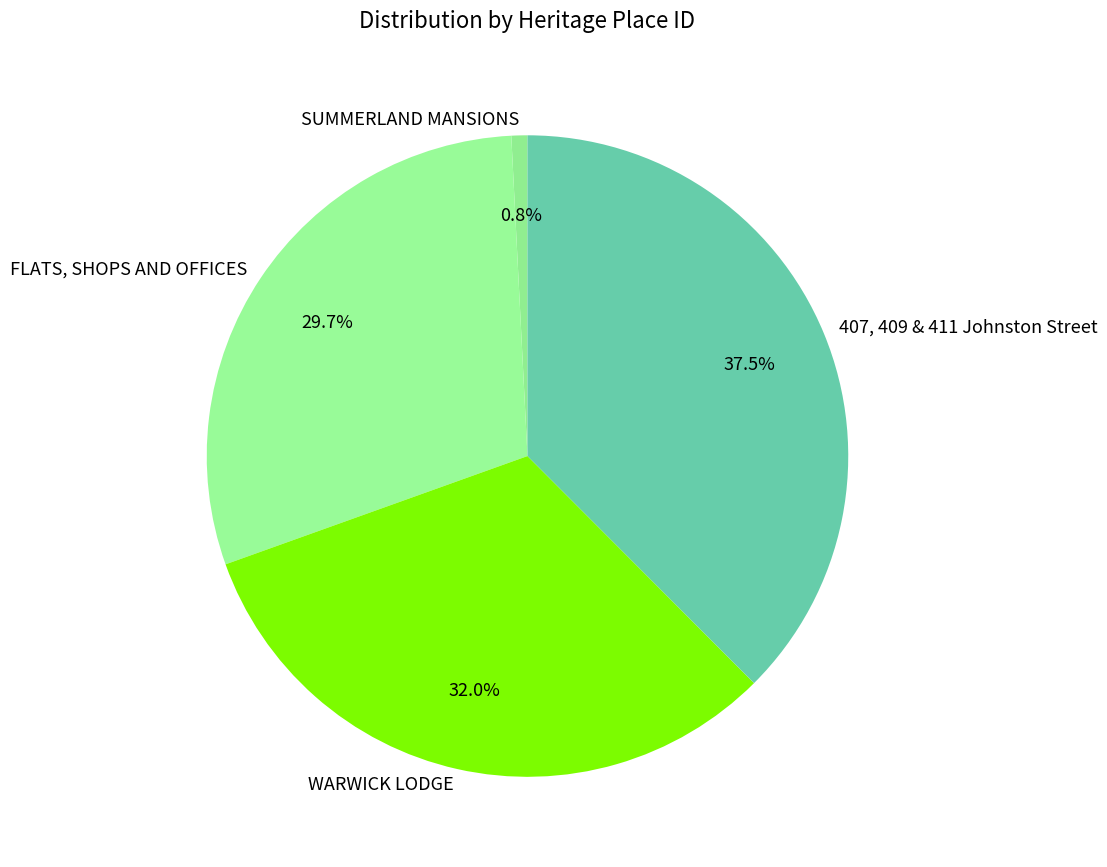

What is the largest slice in the pie chart?

407, 409 & 411 Johnston Street